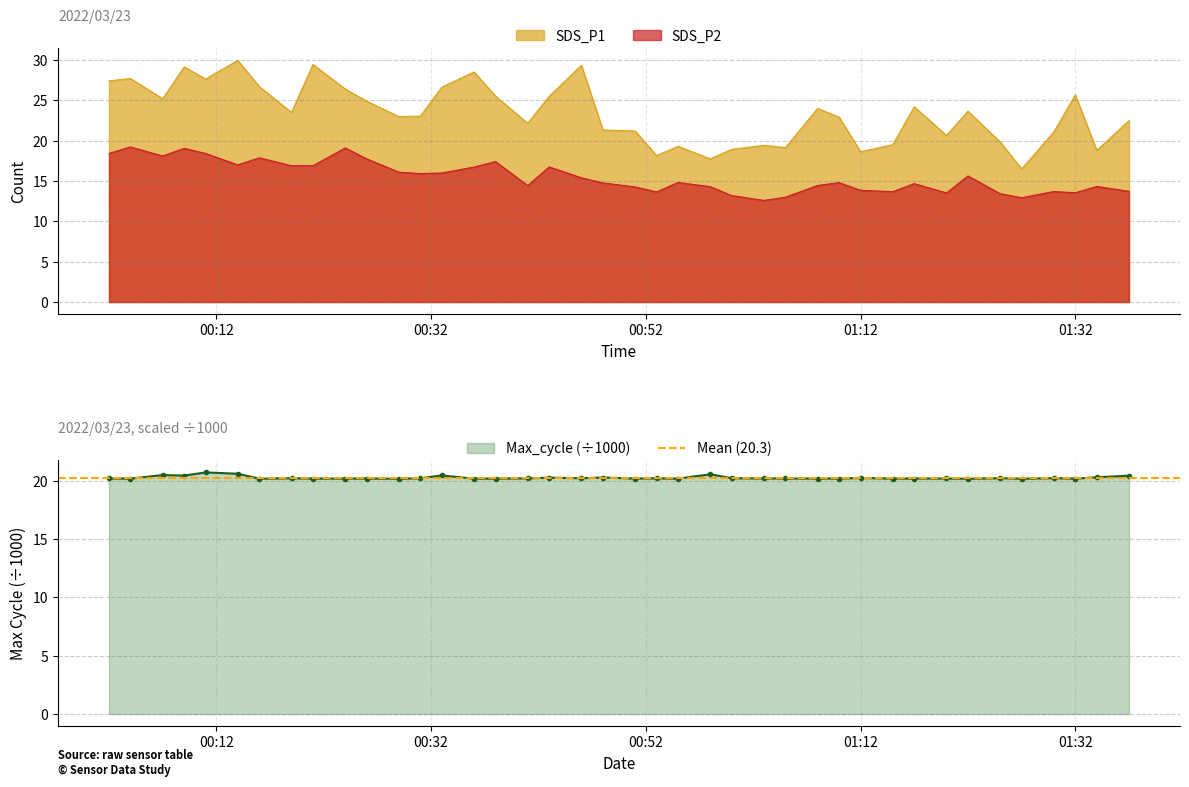

Which label corresponds to the smallest value in the chart?

2022/03/23 01:03